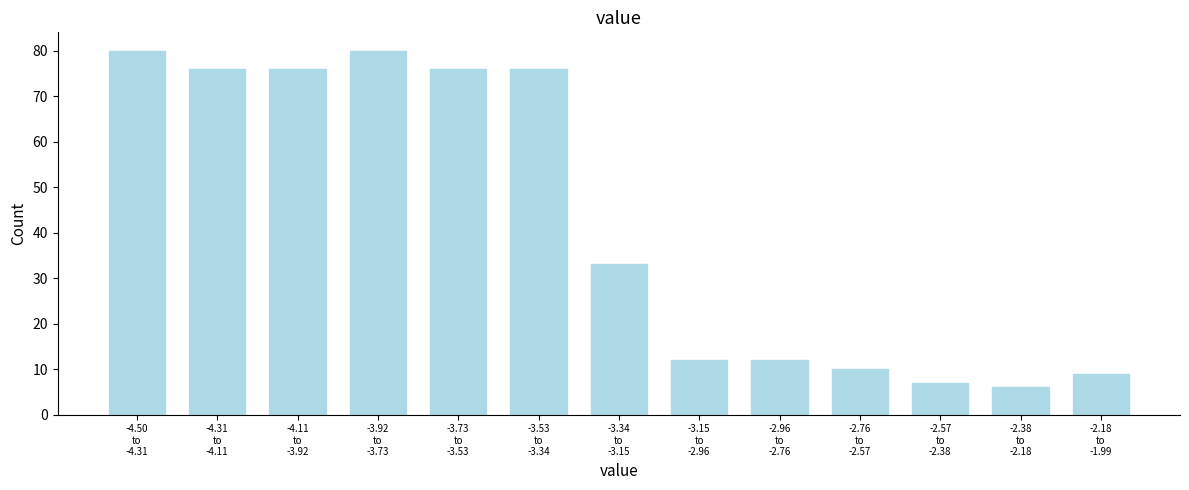

Reading left to right, what are all the values shown in this chart?

80	76	76	80	76	76	33	12	12	10	7	6	9